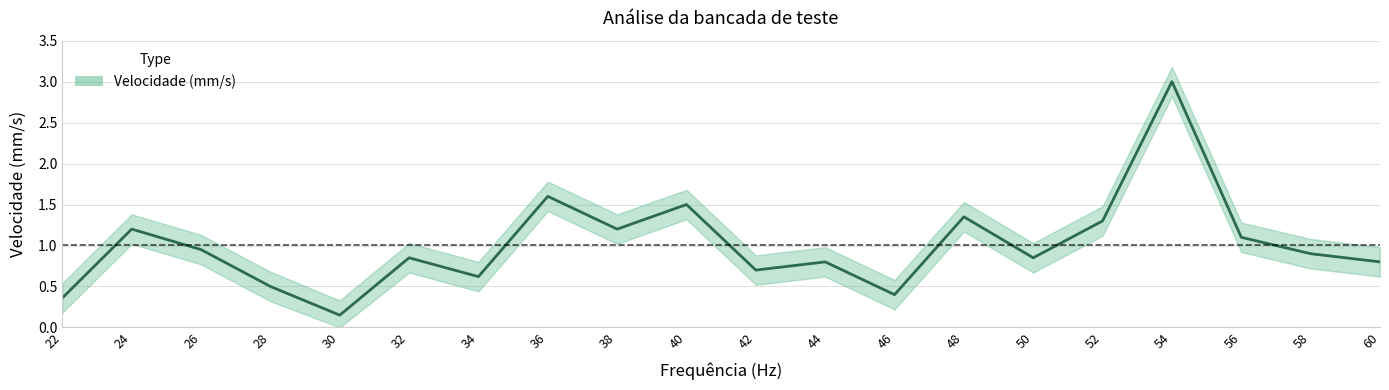

True or false: there are more than 1 points higher than both neighbors.

True